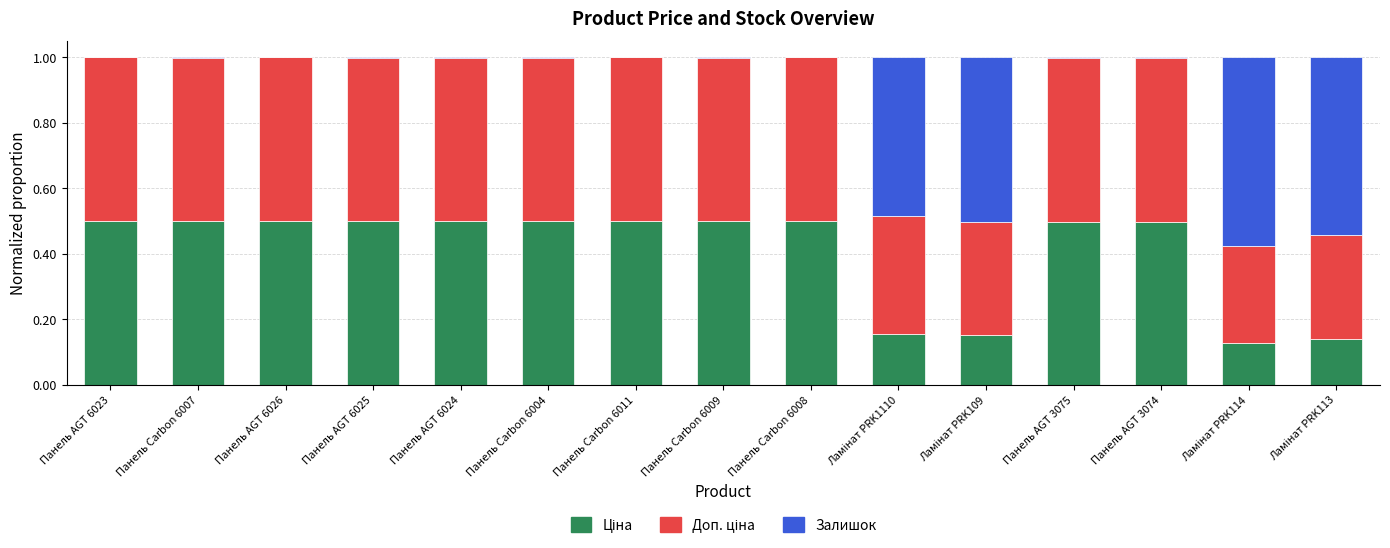

What is the total value across all series at Панель AGT 6026?

1.0